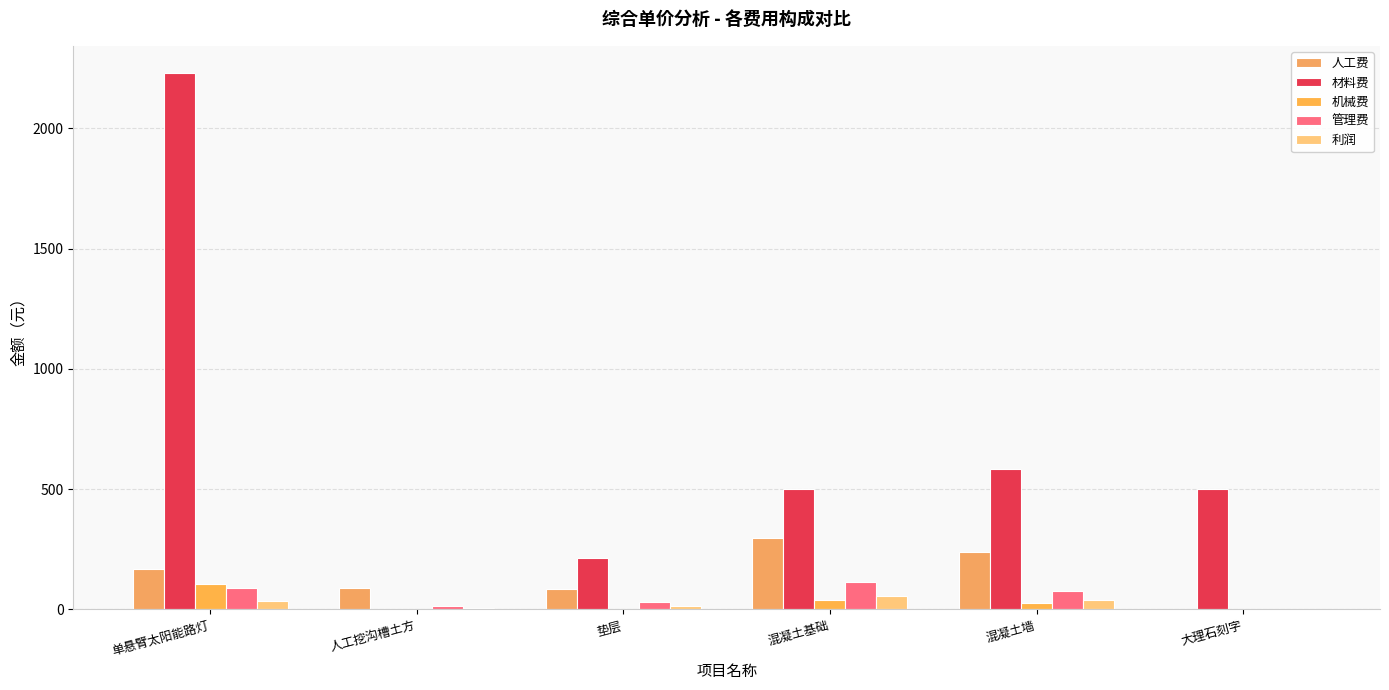

Is it true that 材料费 equals 213.0 at 垫层?

True